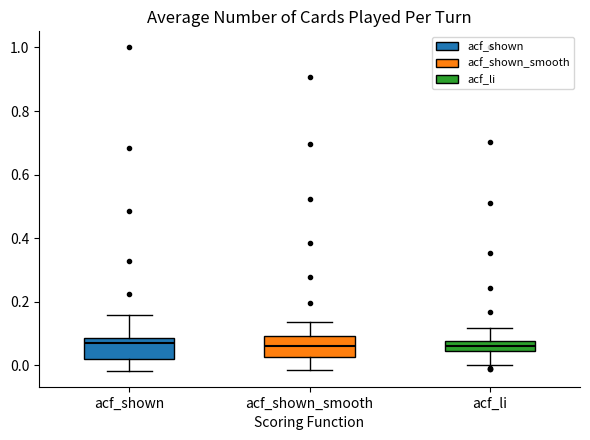

Where does the upper whisker of the box for acf_shown_smooth end on the y-axis? The values are not printed on the chart, so give them approximately, as read against the axis.

0.14